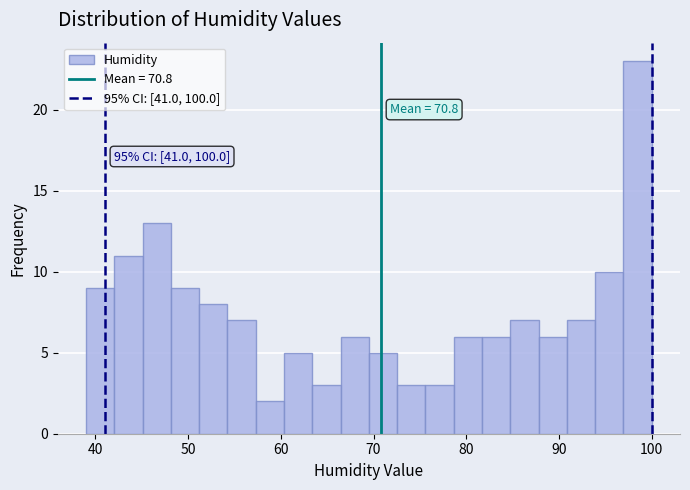

Around what value on the x-axis is the tallest bar? Give the approximate position of its centre, as read against the axis.

98